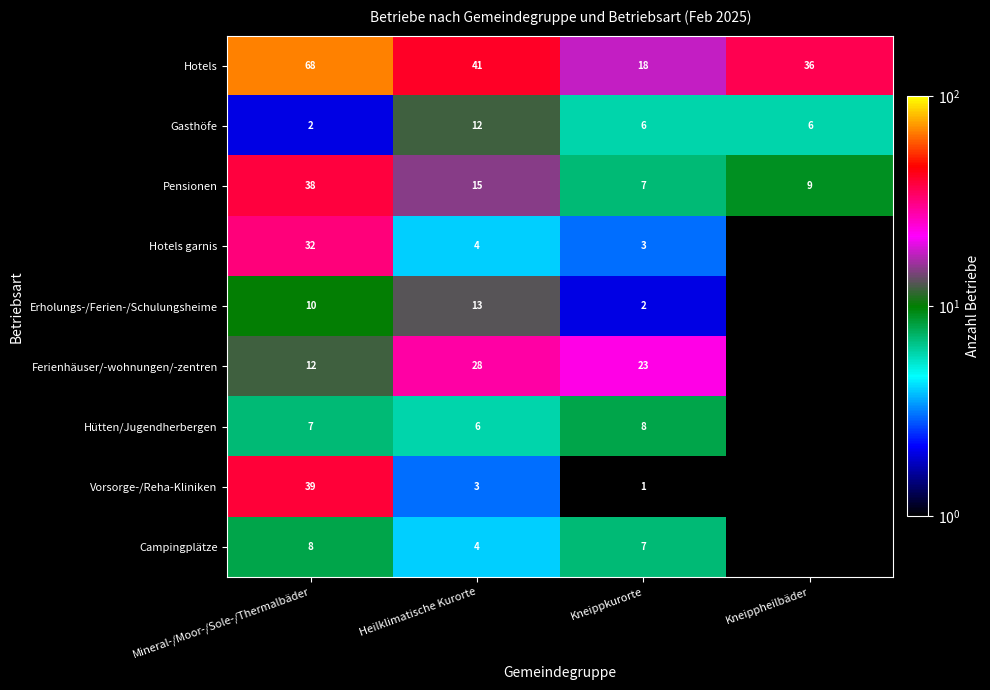

How many values in the Gasthöfe series are below 6?

1